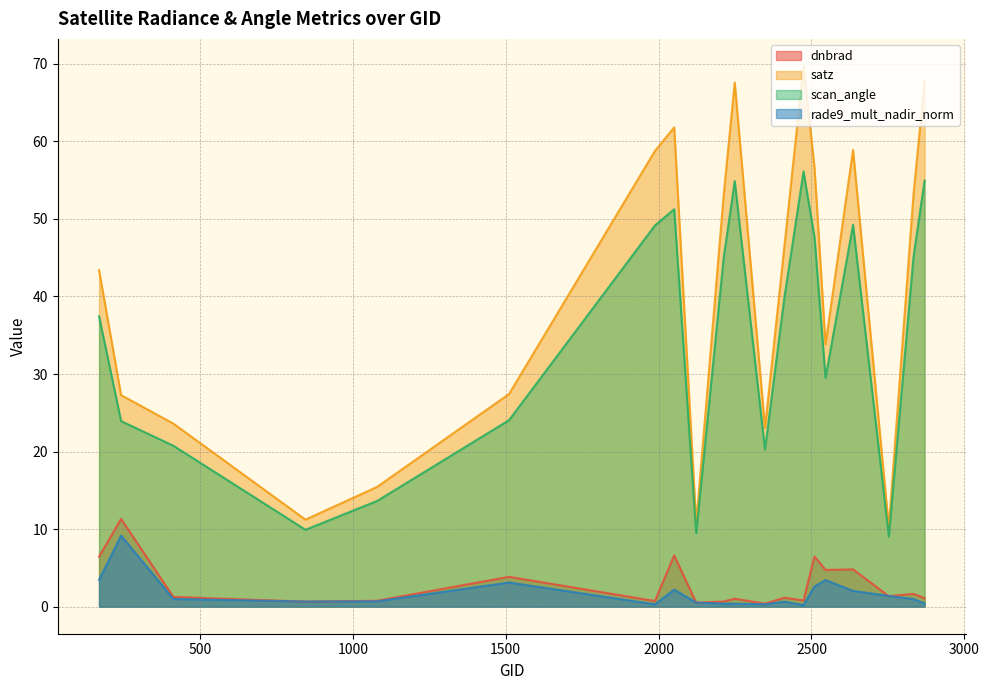

At 2510, list the series in order from smallest to largest.

rade9_mult_nadir_norm, dnbrad, scan_angle, satz